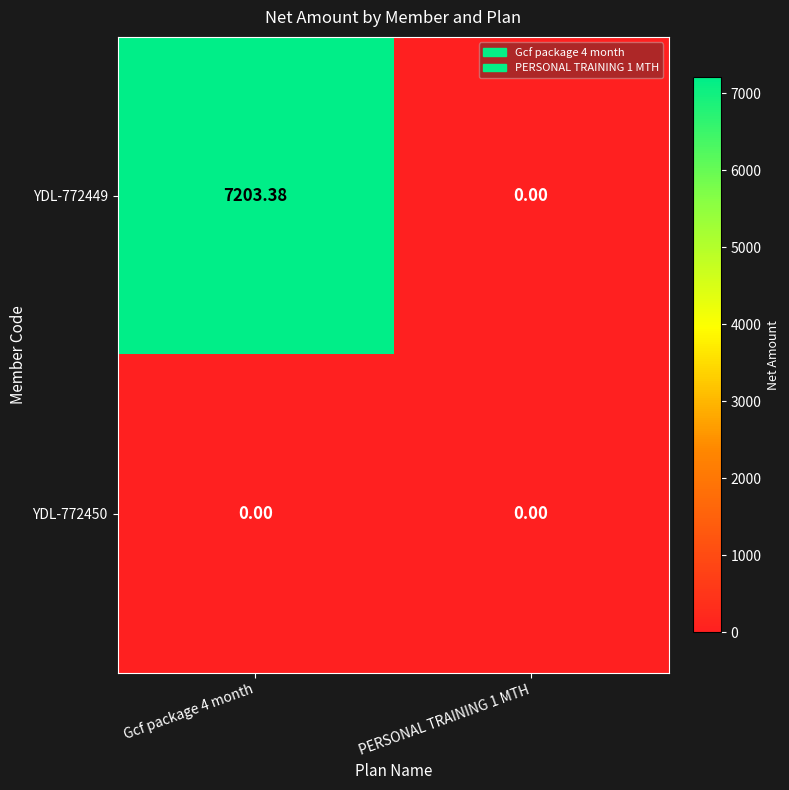

At how many categories does at least one series exceed 1471?

1